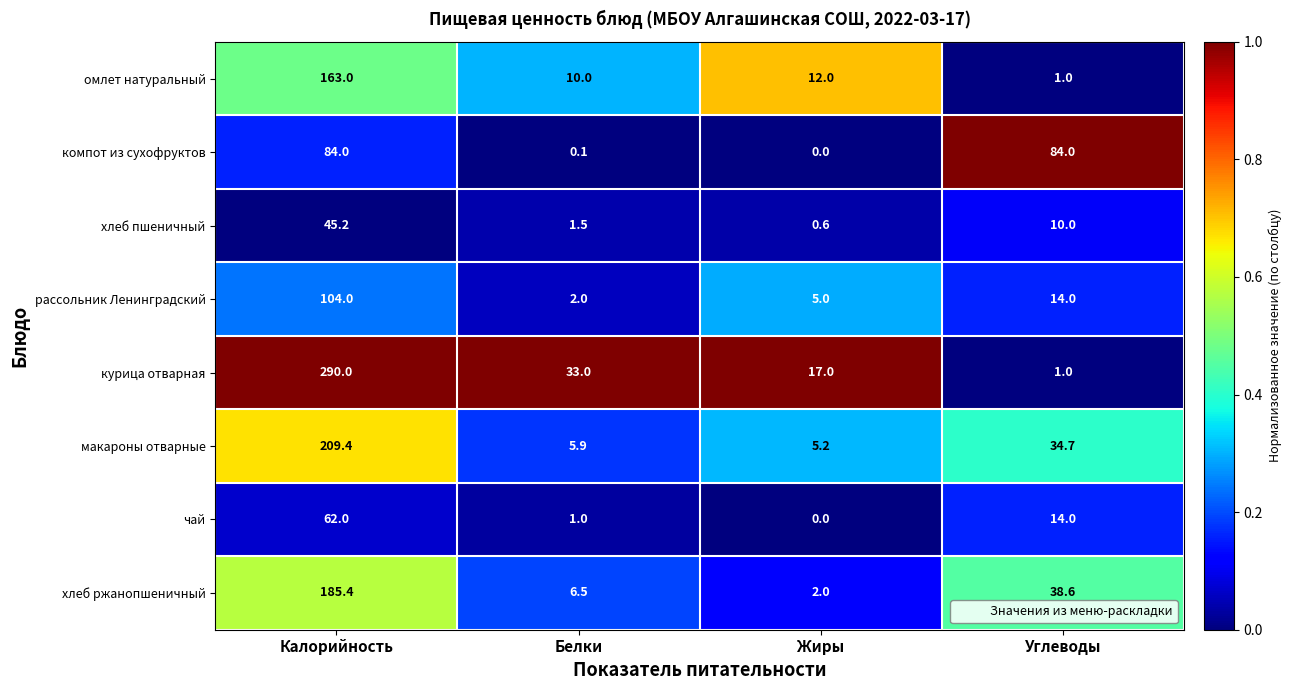

How many values in the курица отварная series are below 33?

2